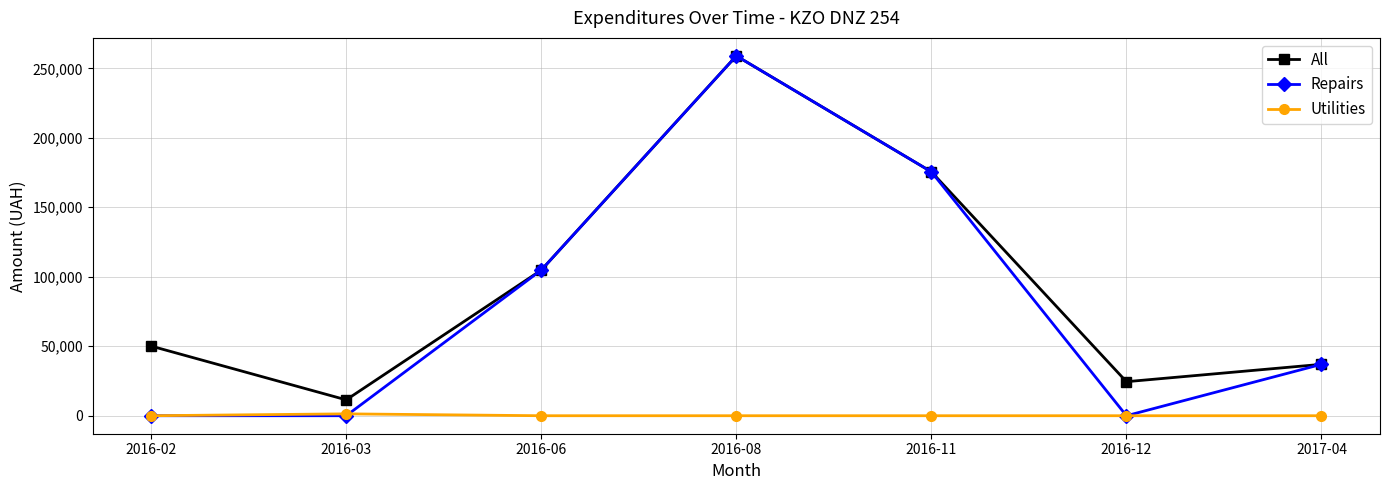

What is the value of the All point at the 7th from the left?

36990.0